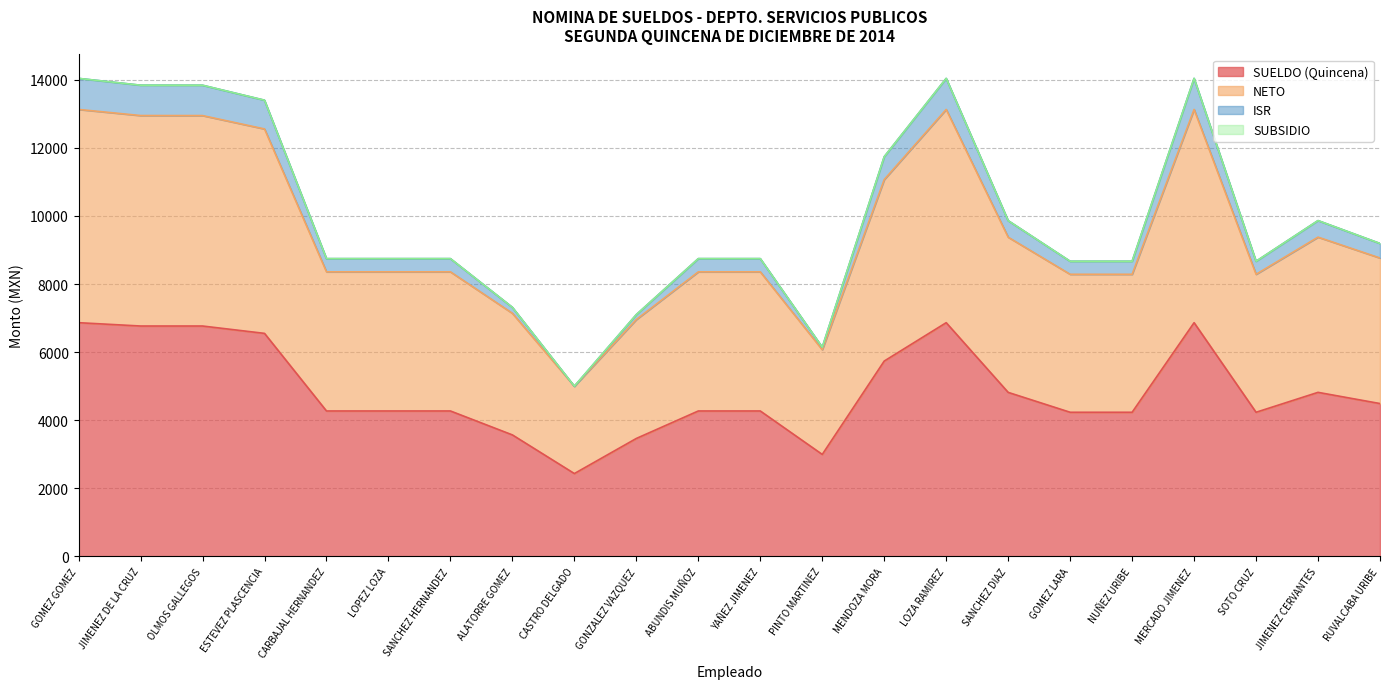

What position from the right is GONZALEZ VAZQUEZ?

13